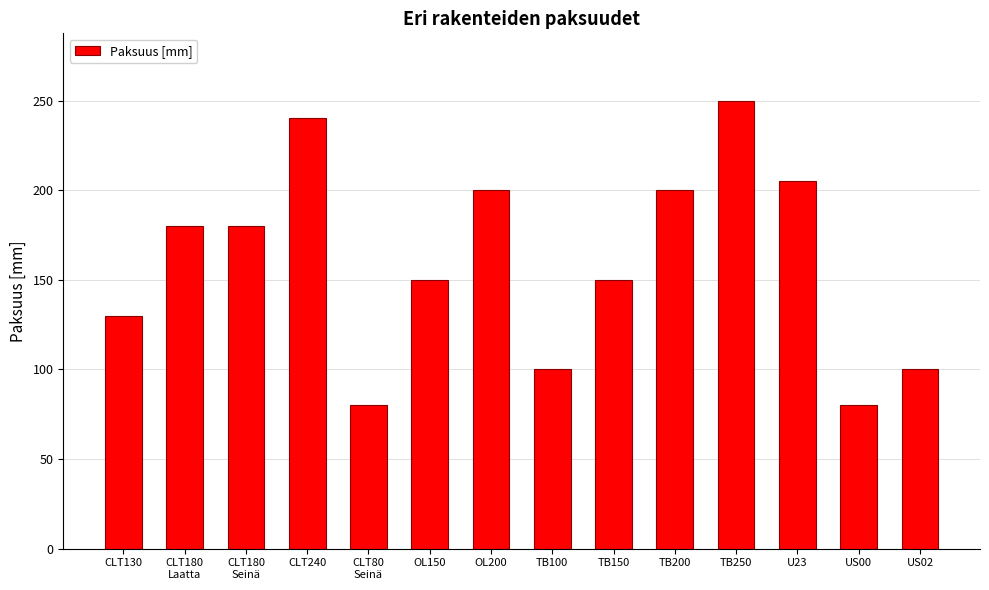

How many bars are there in total?

14